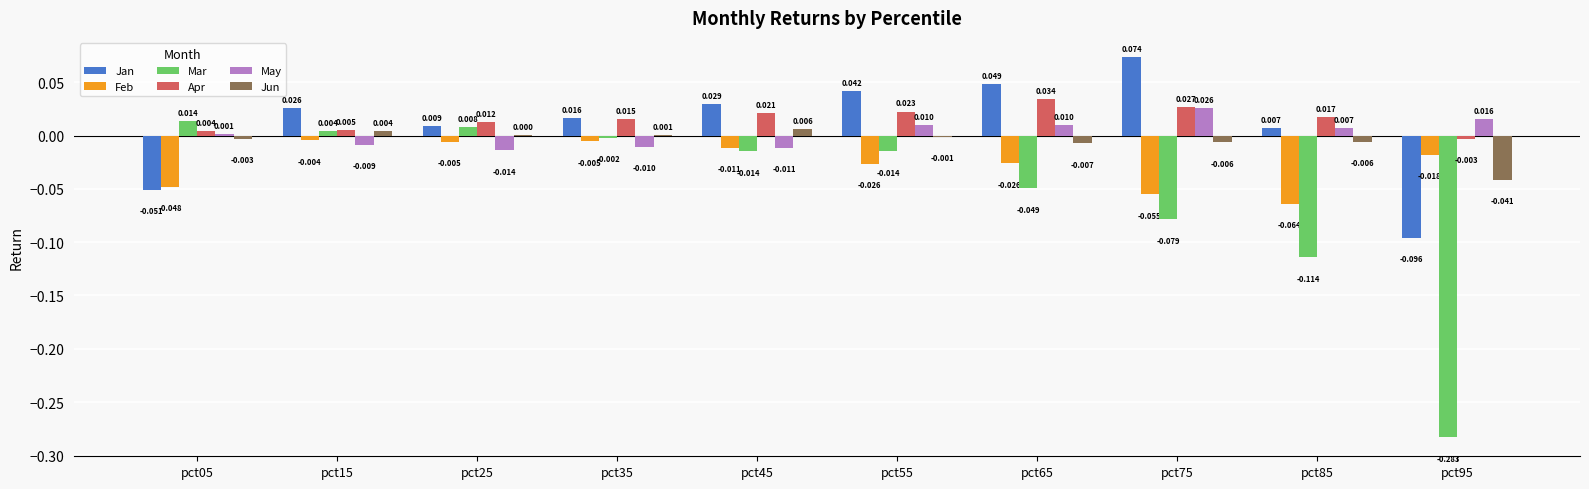

Which series has the largest total across all categories?

Apr